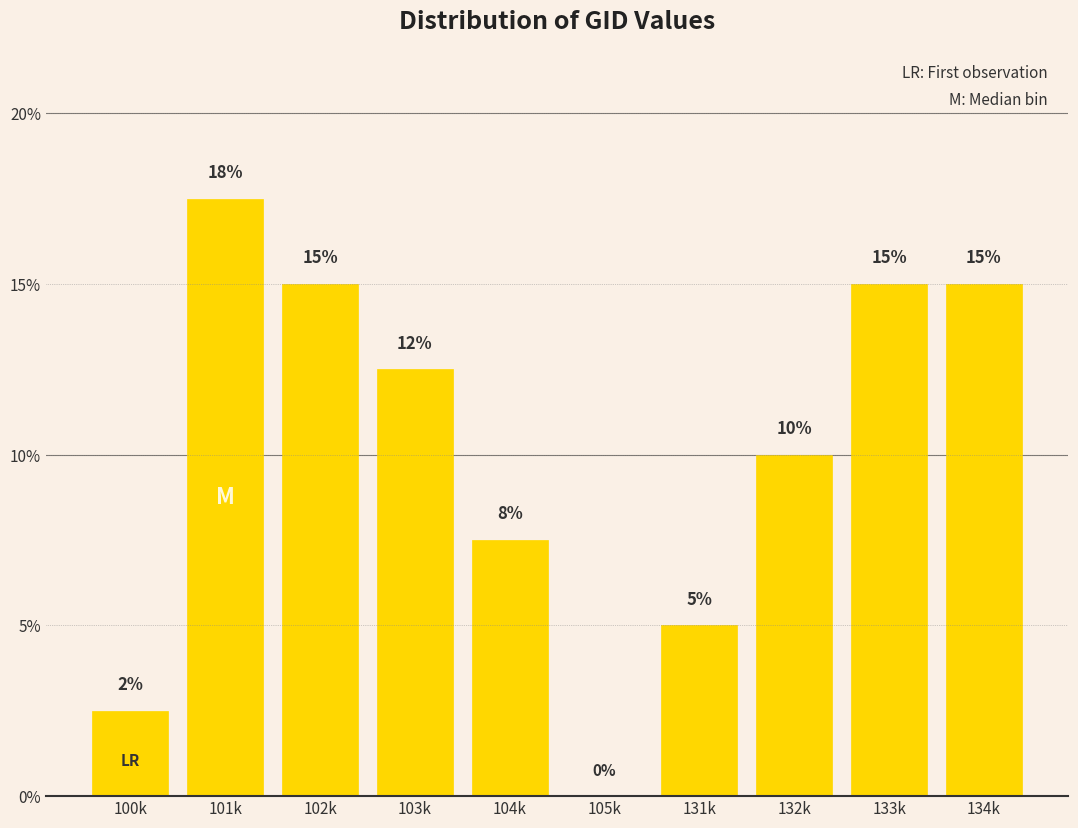

What is the sum of the values at 105k and 102k?

15.0